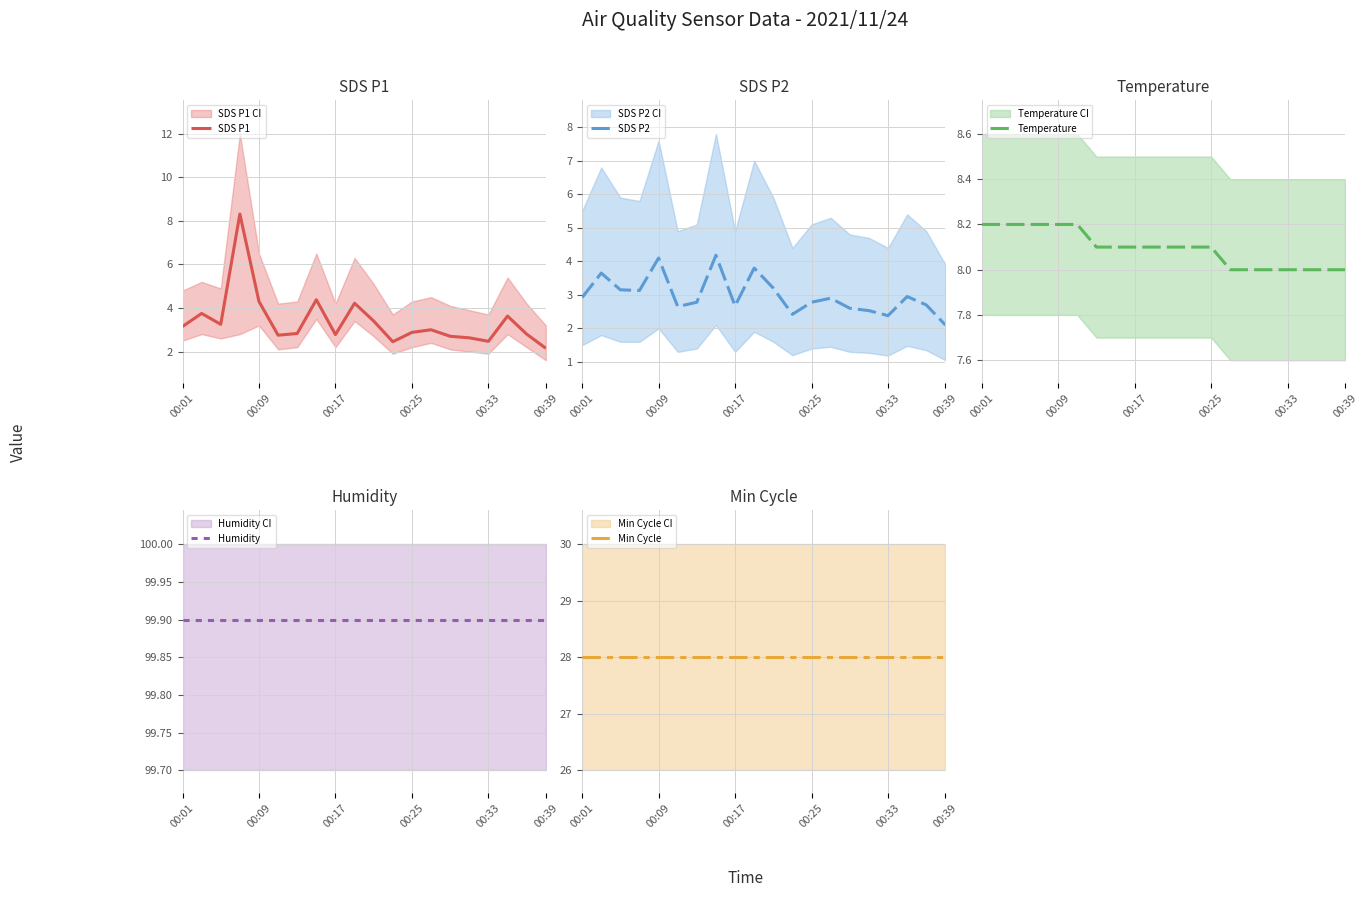

What is the minimum value shown in the chart?

2.1